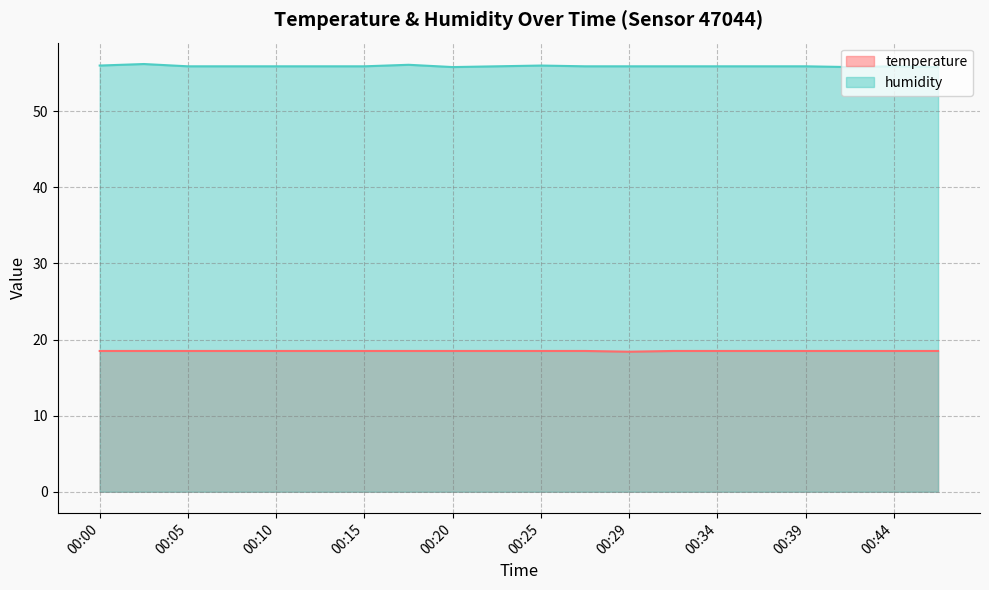

Which has a higher value, 00:02 or 00:42?

00:02